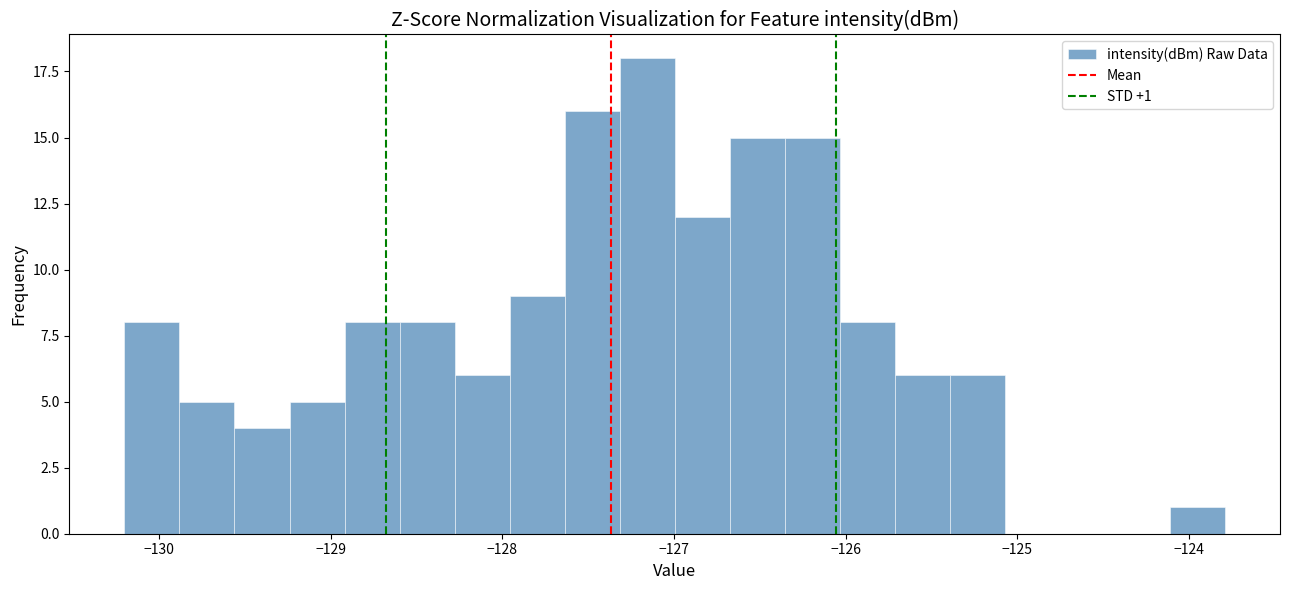

Read against the x-axis, roughly where is the centre of the tallest bar?

-127.2